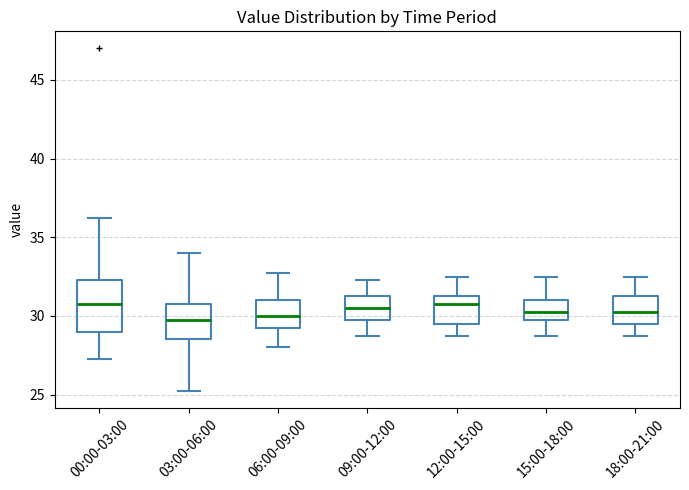

Where is the lower edge of the box for 03:00-06:00 on the y-axis? The values are not printed on the chart, so give them approximately, as read against the axis.

28.5